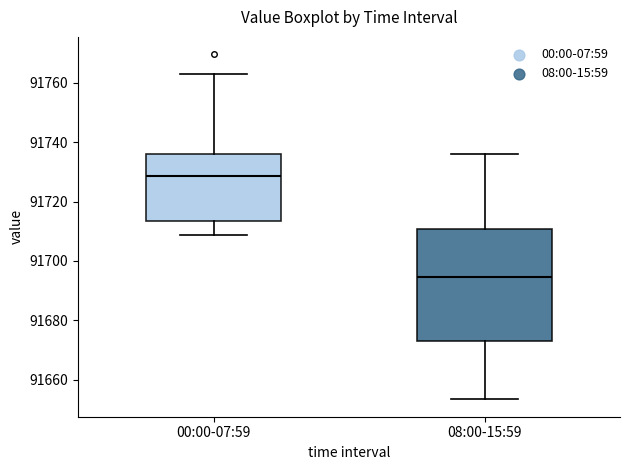

Reading left to right, read every box against the y-axis: the position of its median line, the range the box covers, and the ends of its whiskers. The values are not printed on the chart, so give them approximately, as read against the axis.

00:00-07:59: median 91728, box 91714 to 91736, whiskers 91708 to 91762
08:00-15:59: median 91694, box 91674 to 91710, whiskers 91654 to 91736